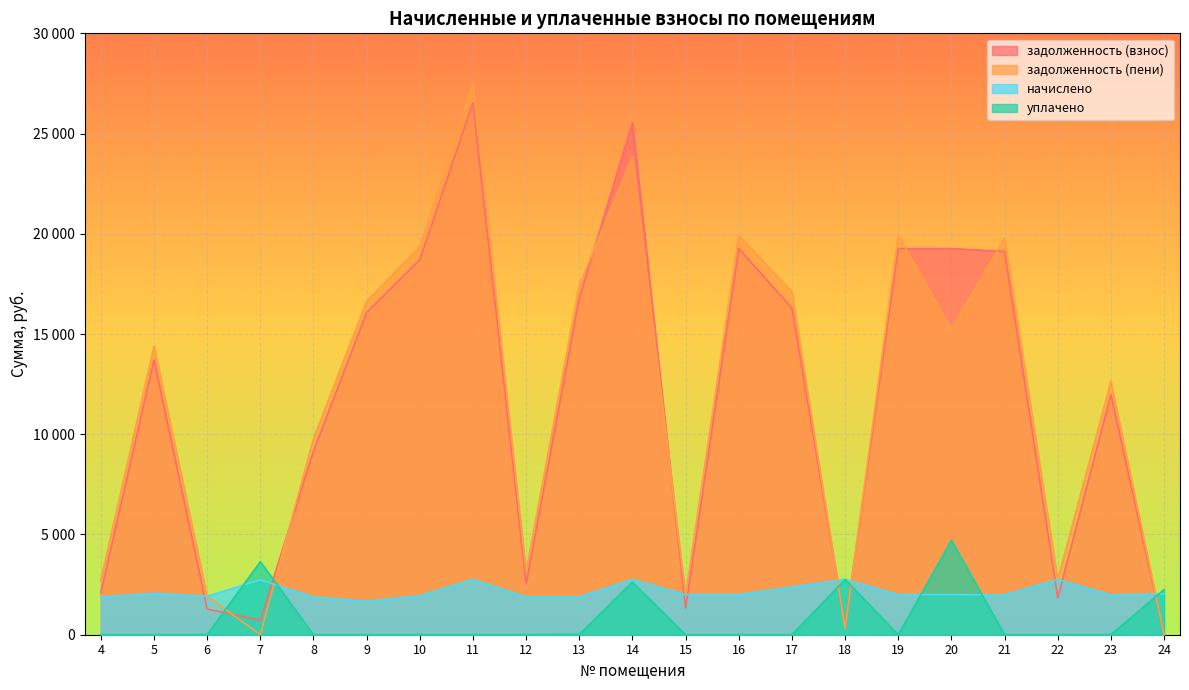

Is it true that уплачено equals -2727.9 at 8?

False